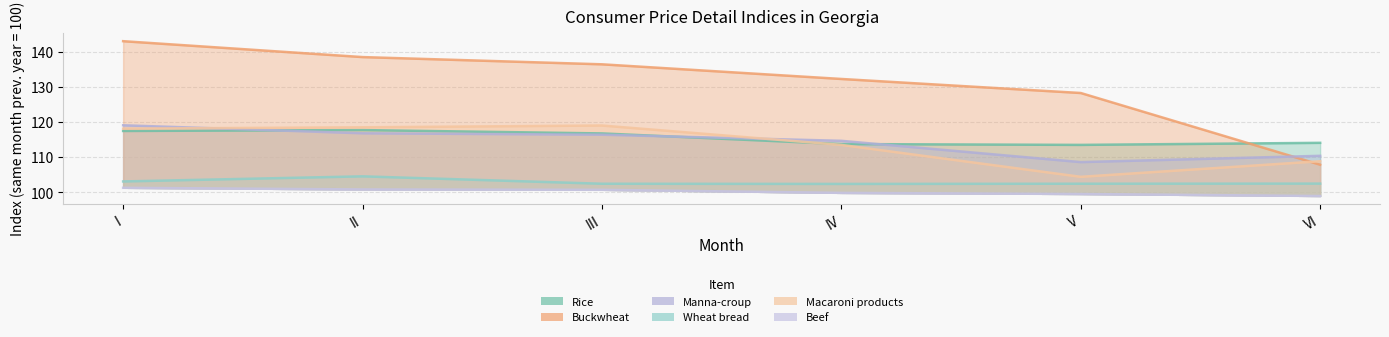

At which label does Manna-croup first exceed 116?

I